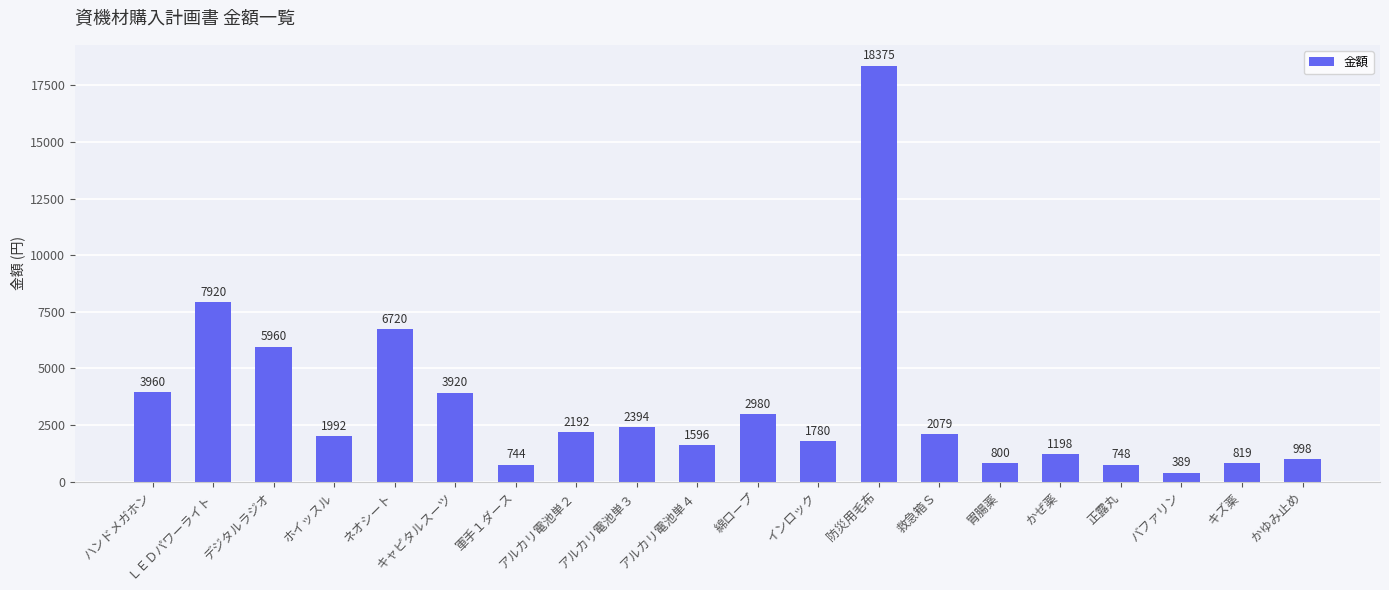

At which label is the value closest to 9382?

ＬＥＤパワーライト